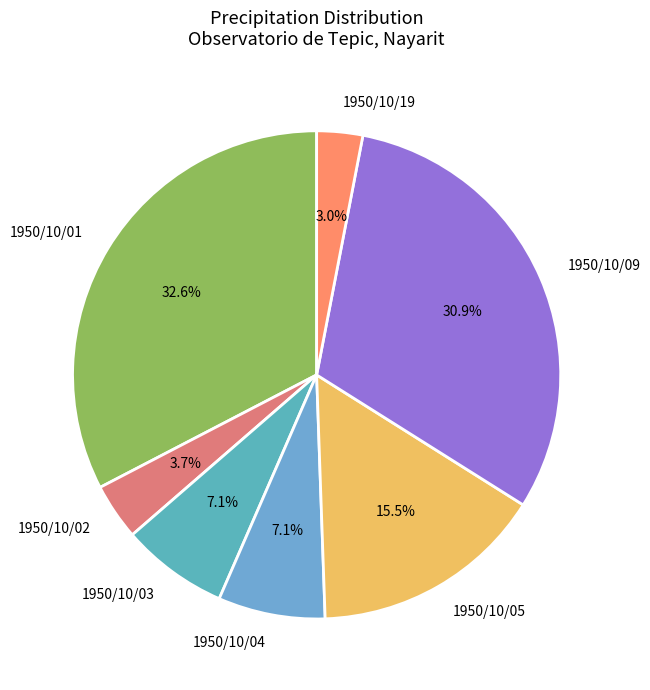

What percentage do 1950/10/04 and 1950/10/05 together represent?

22.6%